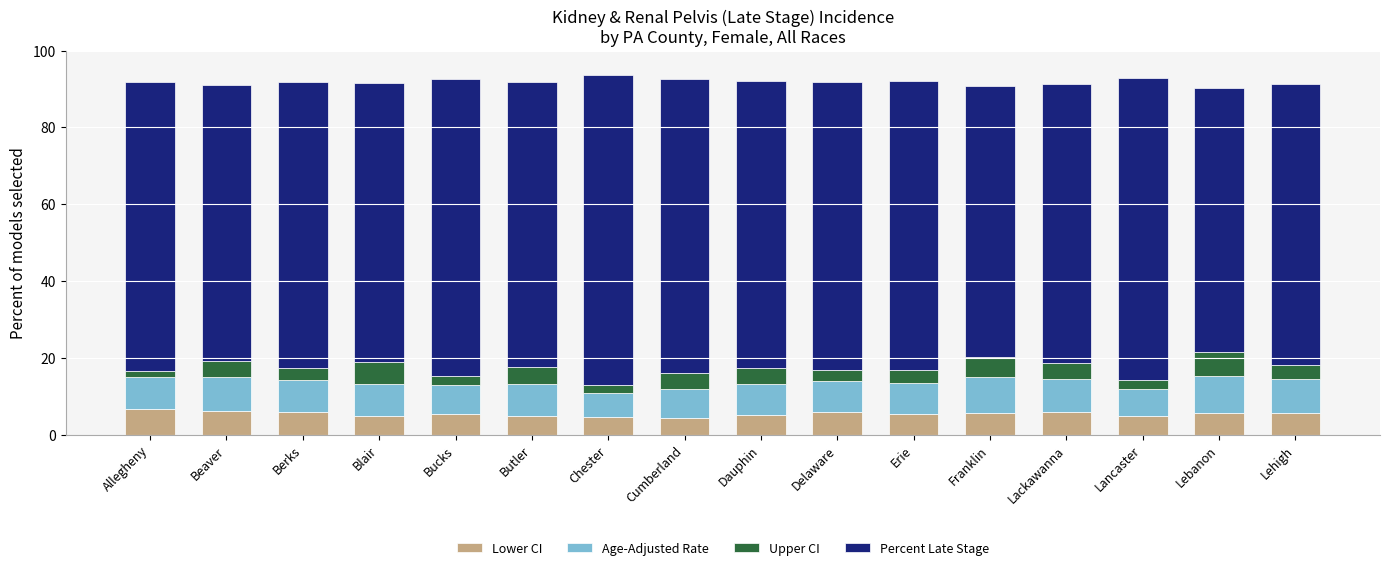

The value of Lower CI at Berks is 5.9. True or false?

True